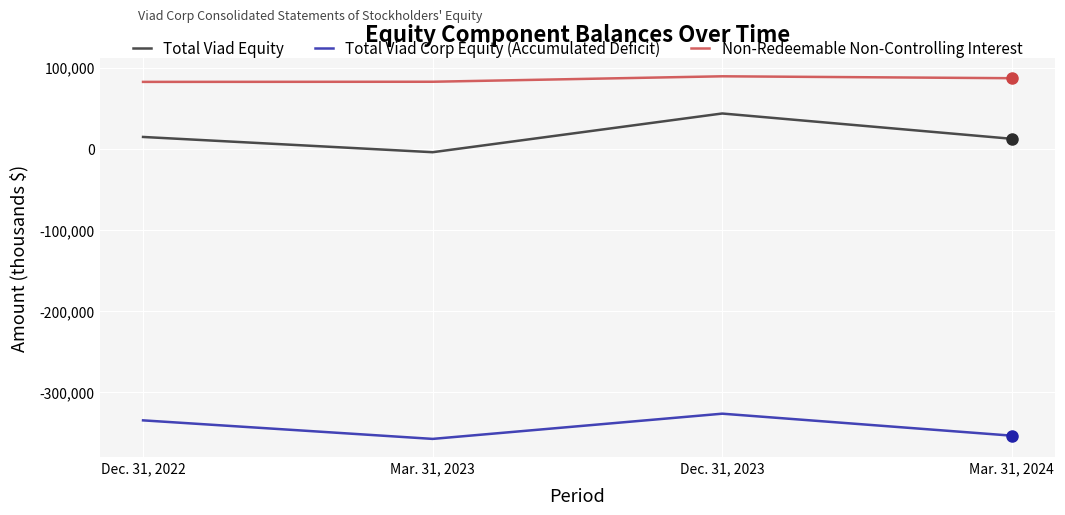

True or false: Non-Redeemable Non-Controlling Interest and Total Viad Equity cross at least once.

False